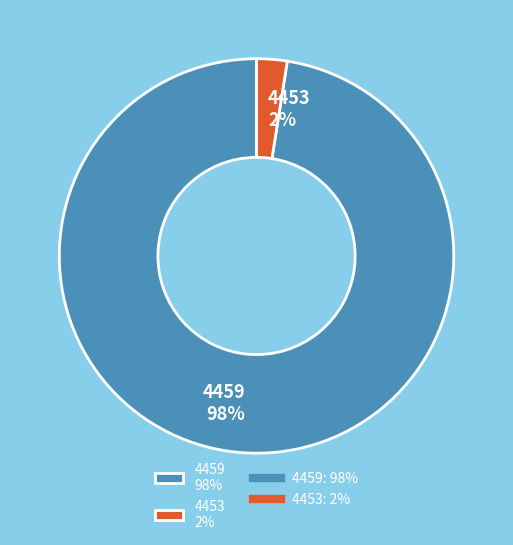

True or false: 4453 accounts for 8% of the total.

False